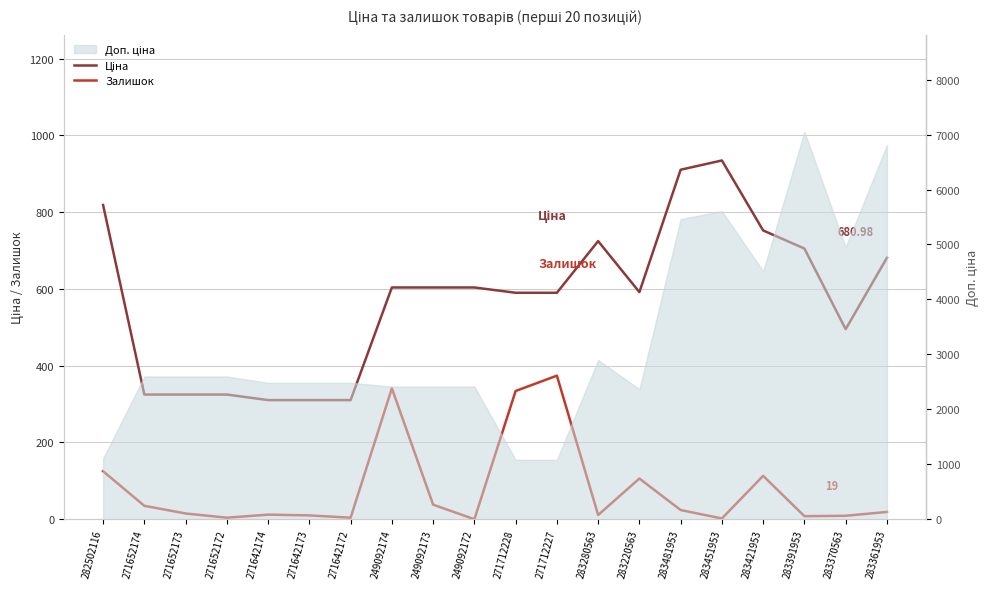

Is the value of Ціна at 271642174 greater than the value of Залишок at 249092174?

No